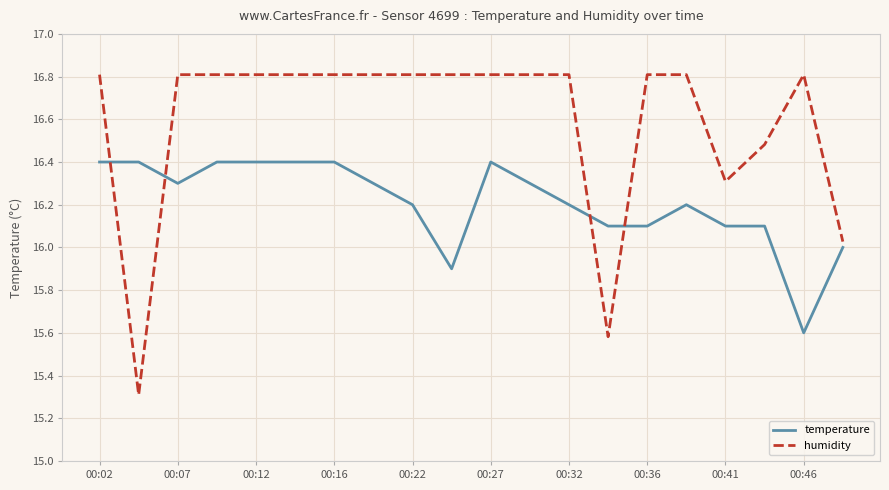

What is the highest value of the humidity series?

16.8